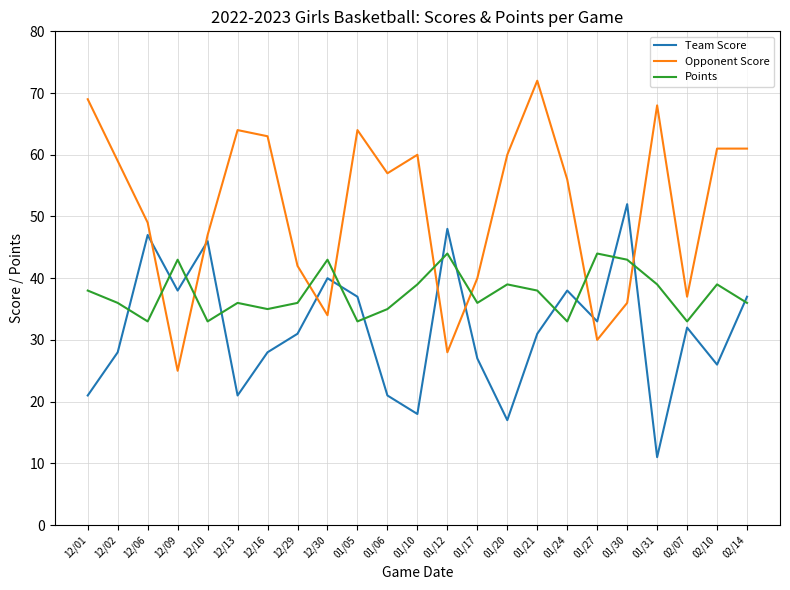

Reading left to right, what are all the values shown in this chart?

Team Score: 12/01=21	12/02=28	12/06=47	12/09=38	12/10=46	12/13=21	12/16=28	12/29=31	12/30=40	01/05=37	01/06=21	01/10=18	01/12=48	01/17=27	01/20=17	01/21=31	01/24=38	01/27=33	01/30=52	01/31=11	02/07=32	02/10=26	02/14=37
Opponent Score: 12/01=69	12/02=59	12/06=49	12/09=25	12/10=47	12/13=64	12/16=63	12/29=42	12/30=34	01/05=64	01/06=57	01/10=60	01/12=28	01/17=40	01/20=60	01/21=72	01/24=56	01/27=30	01/30=36	01/31=68	02/07=37	02/10=61	02/14=61
Points: 12/01=38	12/02=36	12/06=33	12/09=43	12/10=33	12/13=36	12/16=35	12/29=36	12/30=43	01/05=33	01/06=35	01/10=39	01/12=44	01/17=36	01/20=39	01/21=38	01/24=33	01/27=44	01/30=43	01/31=39	02/07=33	02/10=39	02/14=36